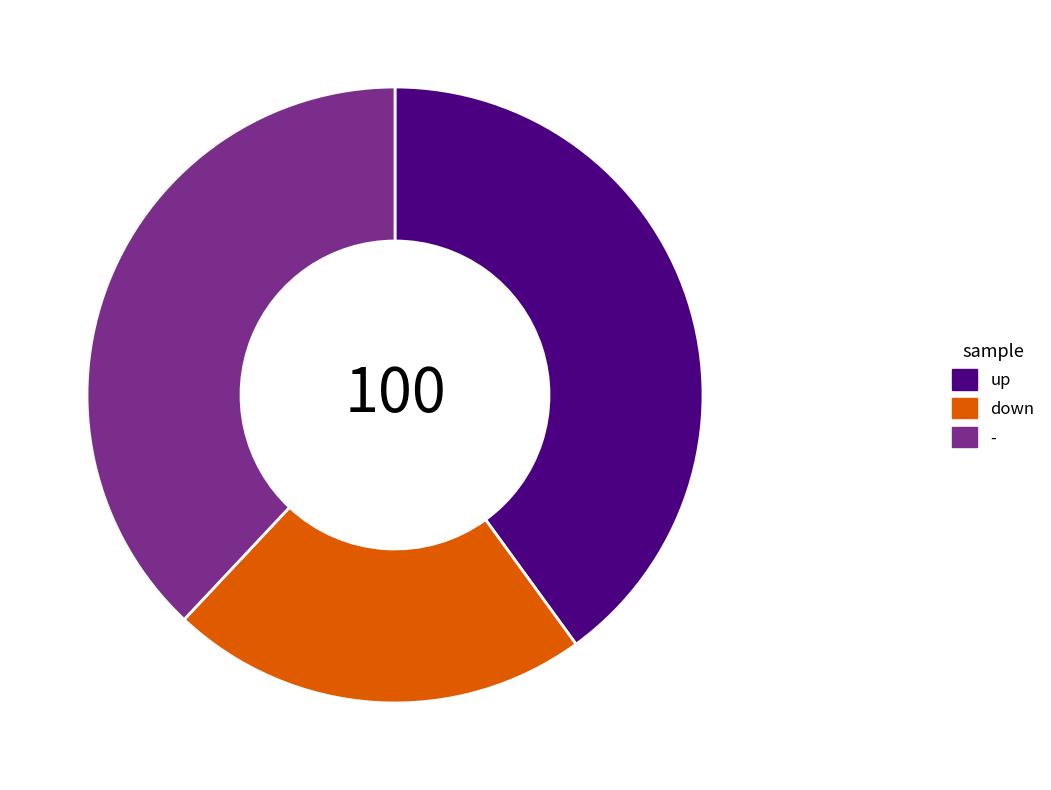

Rank the categories by value from lowest to highest.

down, -, up